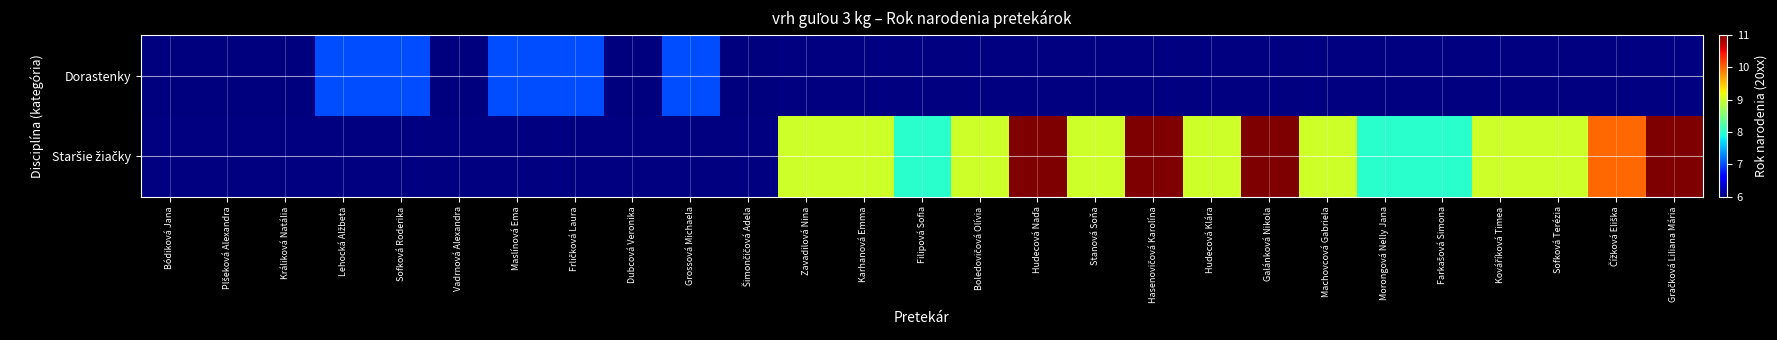

True or false: Staršie žiačky has a value of 11.0 at Hasenovičová Karolína.

True